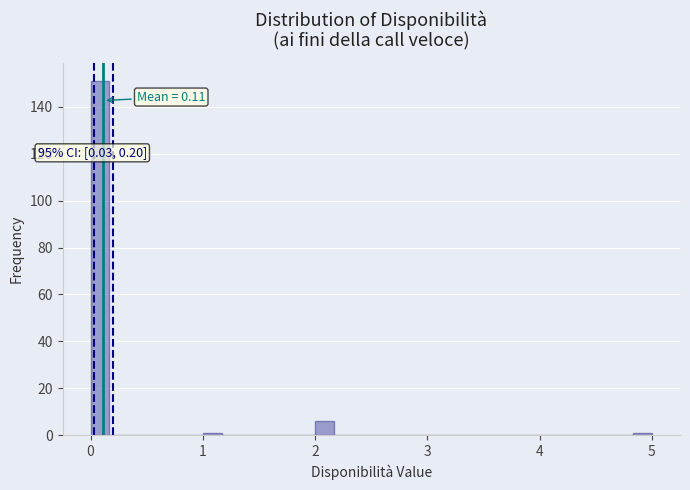

Read against the x-axis, roughly where is the centre of the tallest bar?

0.1